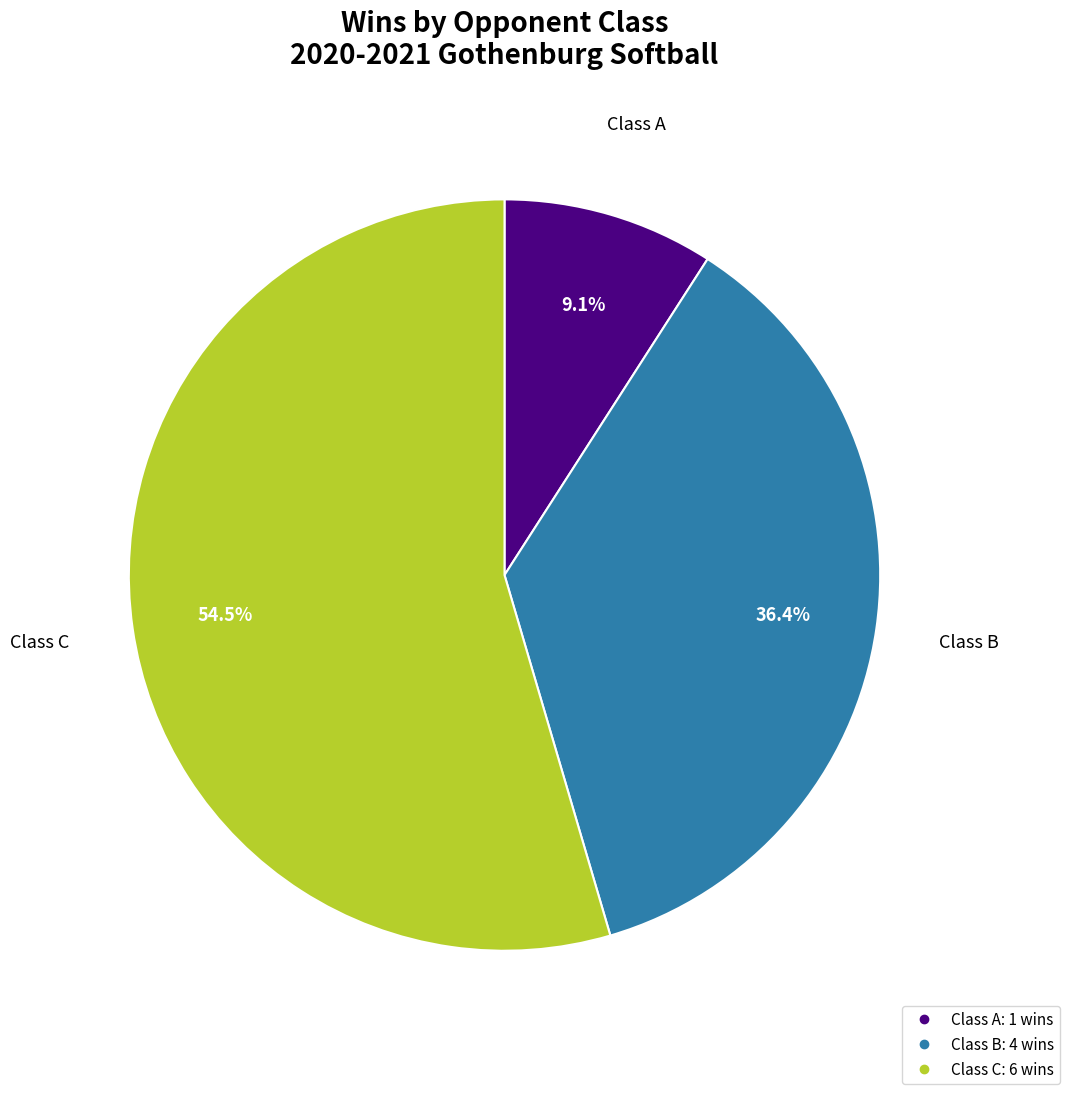

Does any single category account for the majority?

Yes